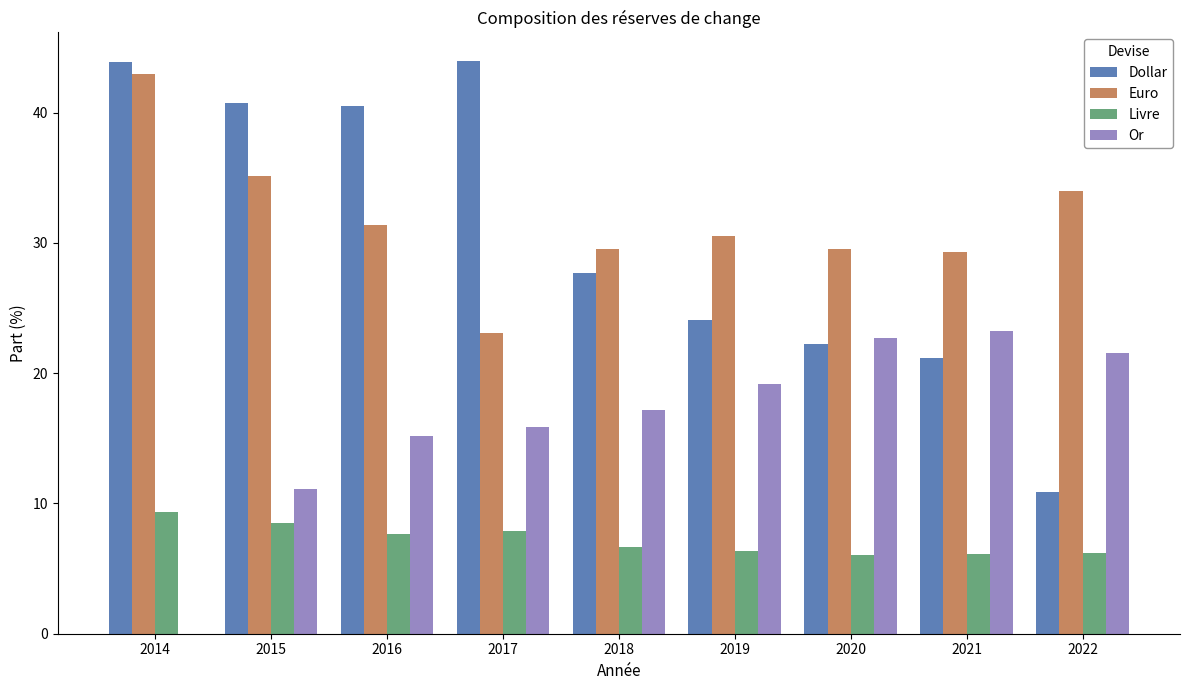

What is the highest value of the Or series?

23.3